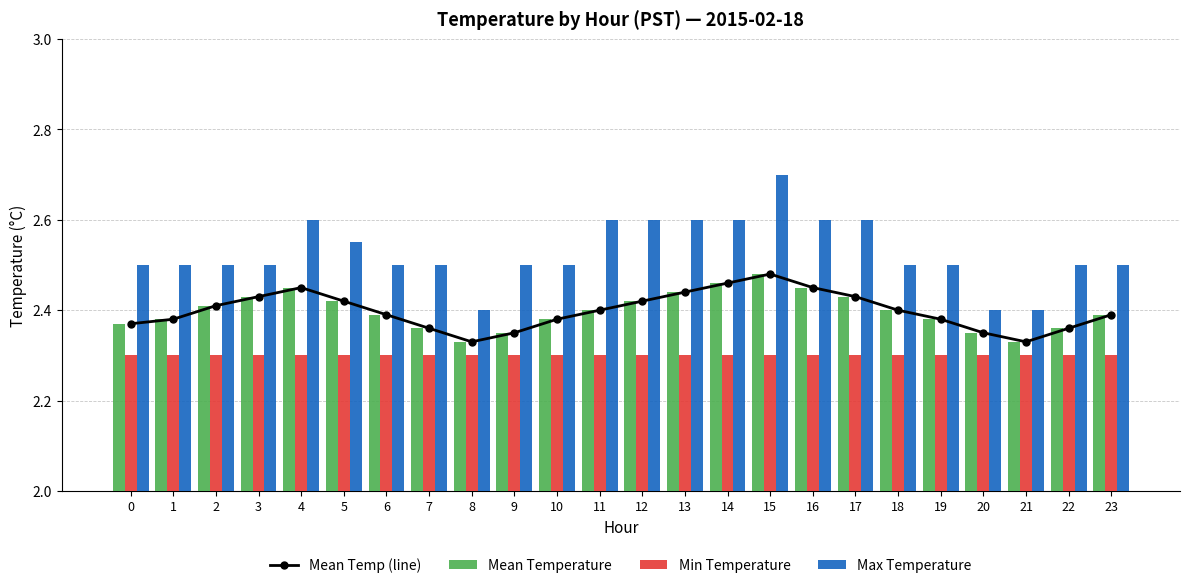

What is the maximum value for Mean Temp (line)?

2.5